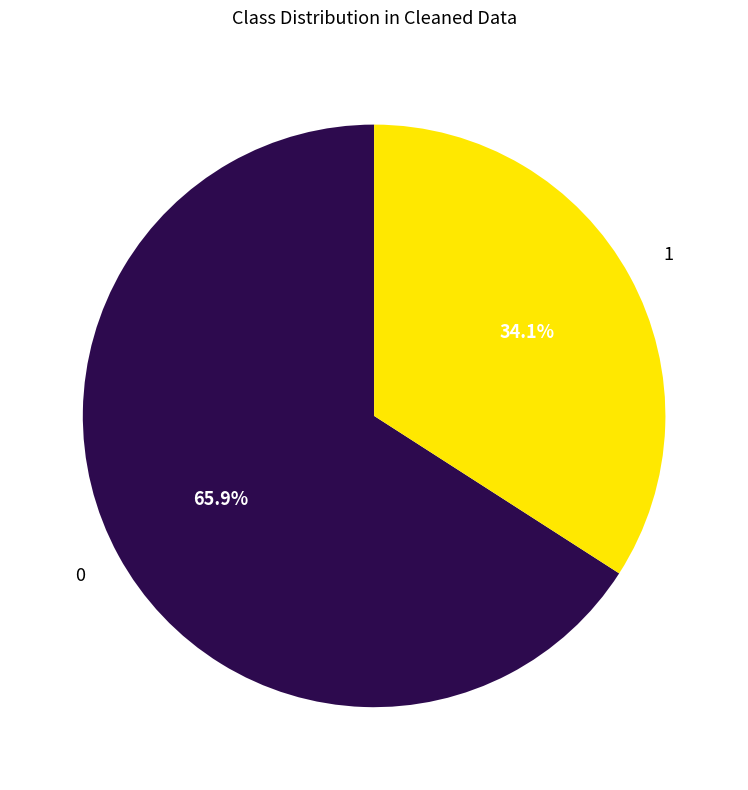

Which slice is the largest?

0